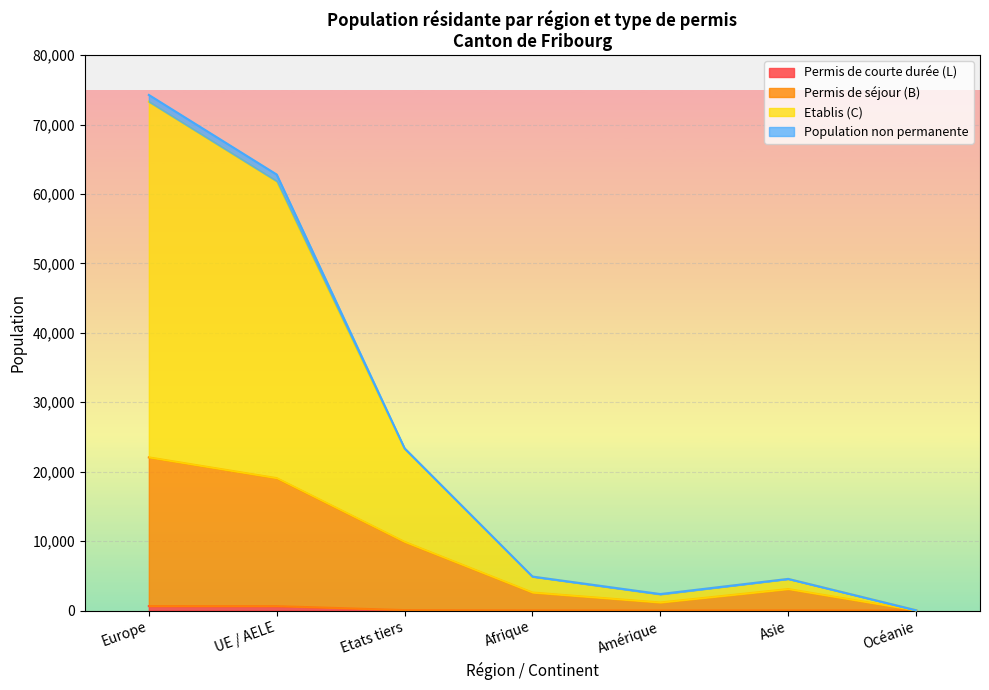

What is the maximum value for Etablis (C)?

51230